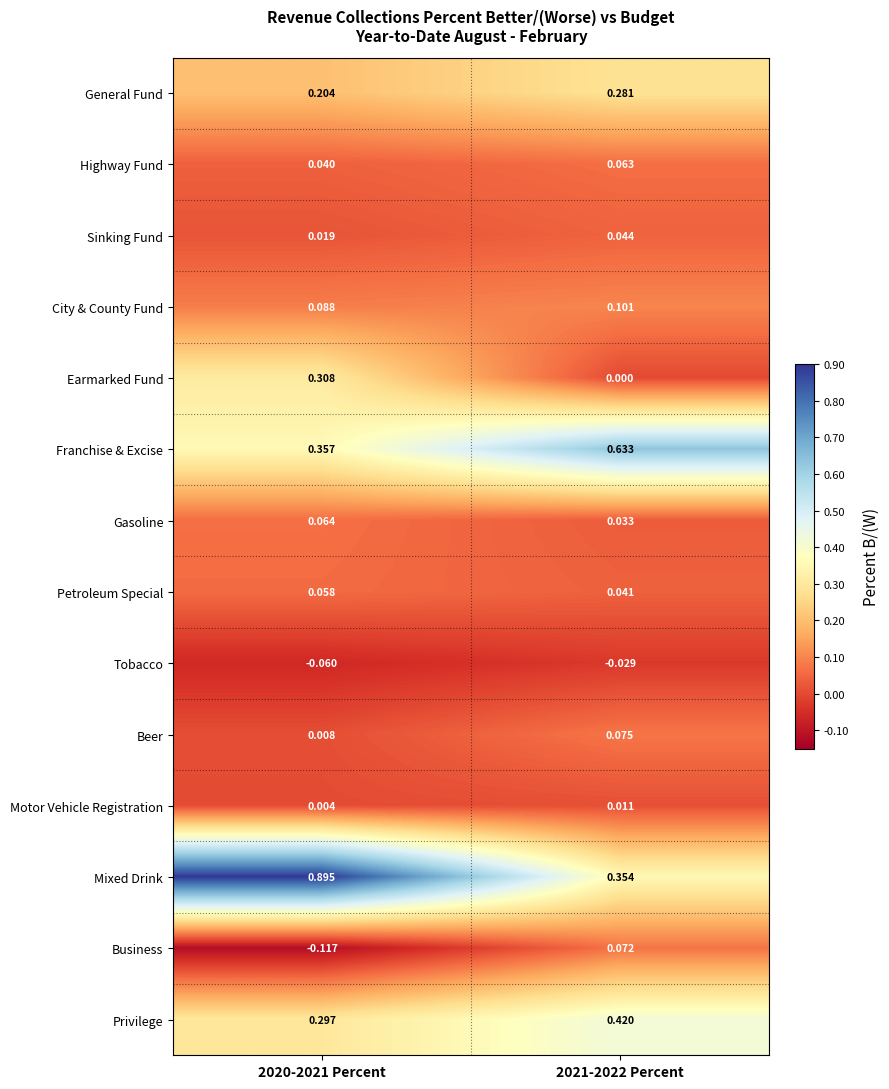

Which series has the largest range (max minus min)?

Mixed Drink